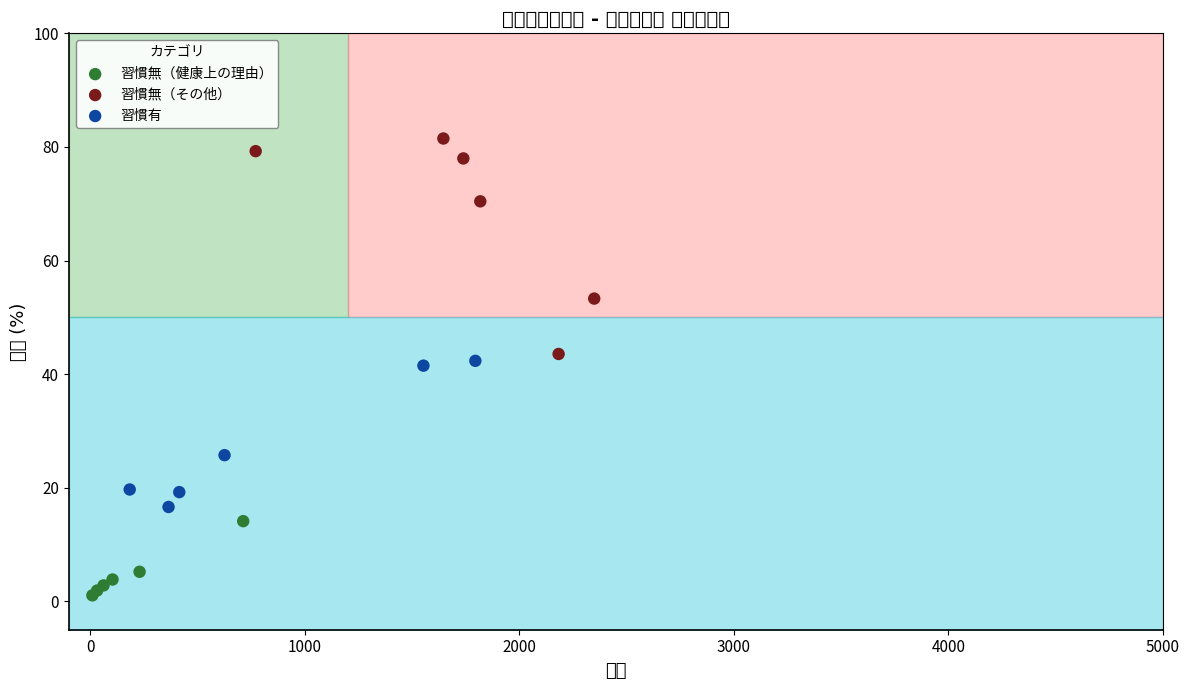

Which series has the widest spread of Y values?

習慣無（その他）